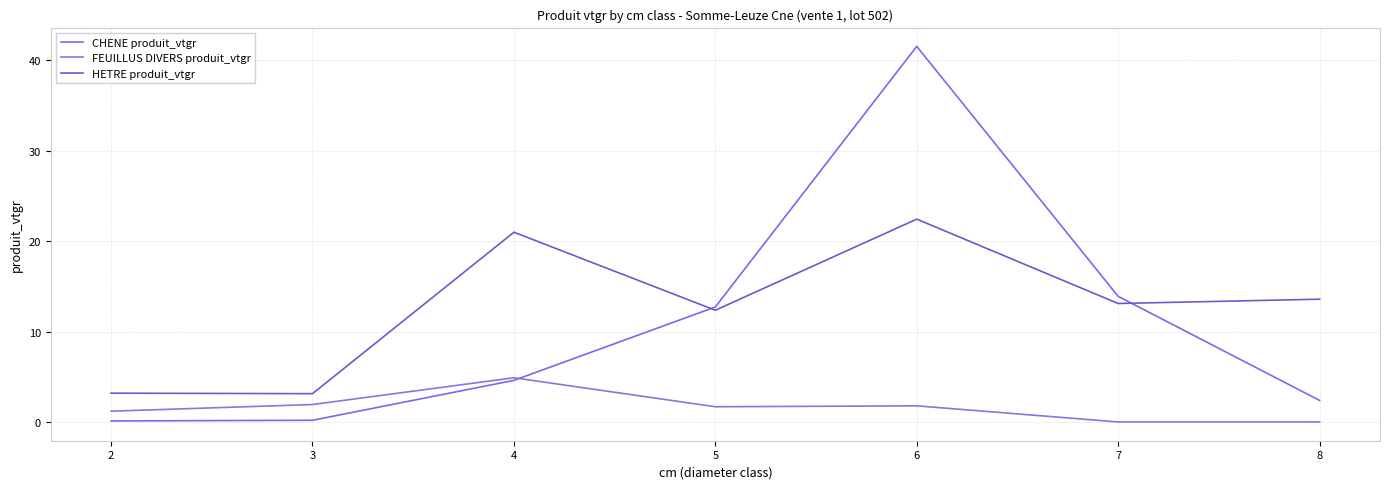

True or false: HETRE produit_vtgr has more than 2 interior local peaks.

False